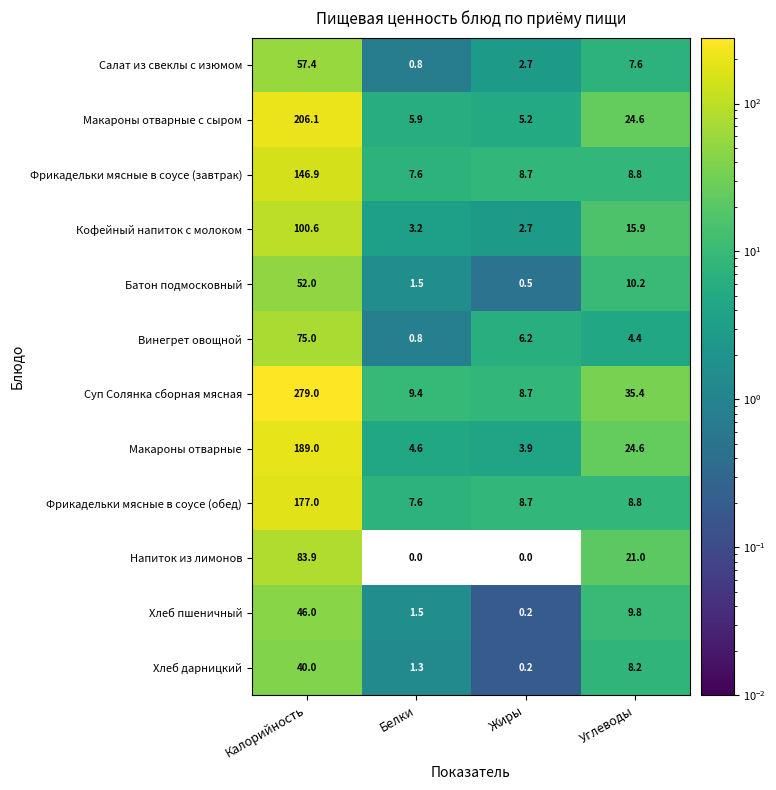

Where is Батон подмосковный nearest to the value 26?

Углеводы